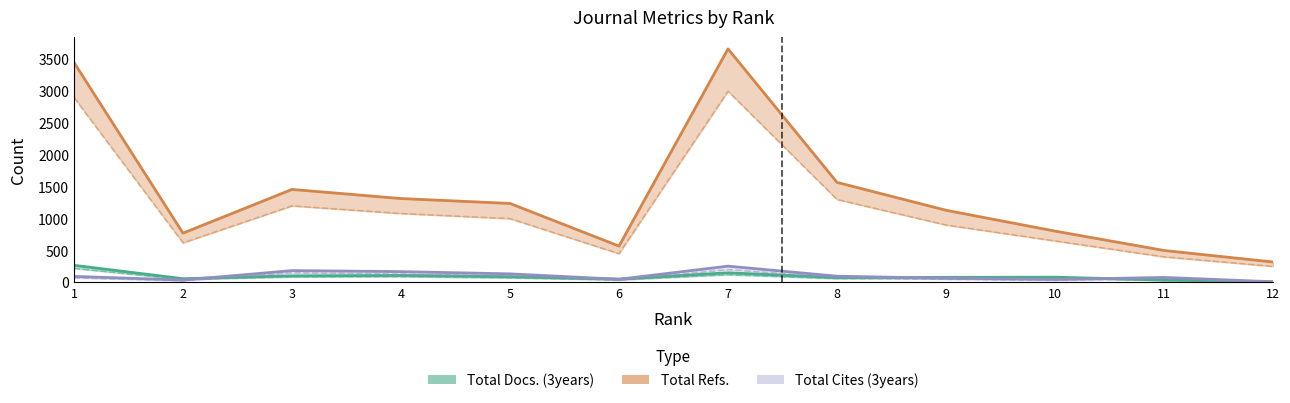

What is the value of the Total Cites (3years) point at the 3rd from the left?

184